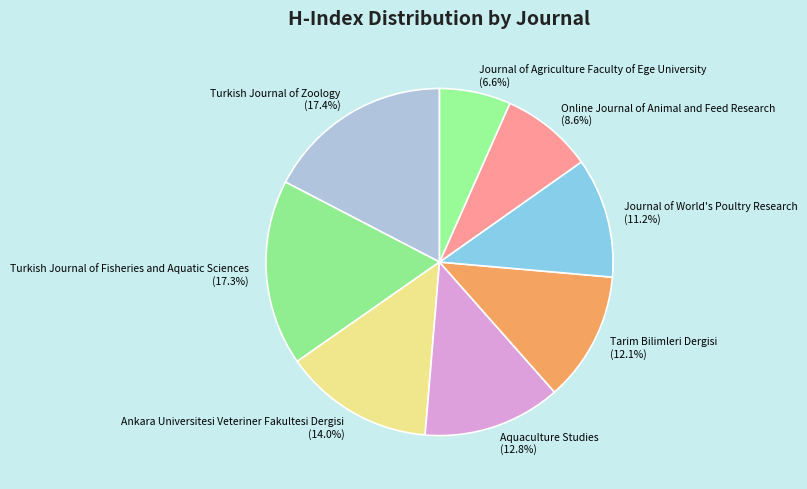

The Turkish Journal of Zoology slice represents 17% of the pie. True or false?

True